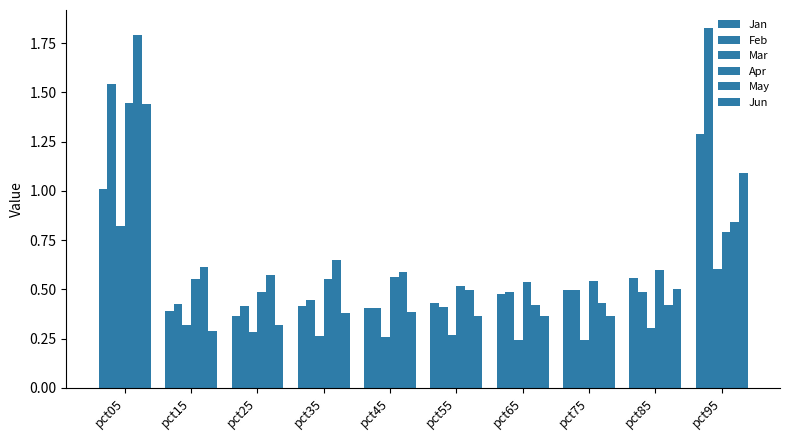

Reading left to right, transcribe all the data shown in this chart.

Jan: pct05=1.0	pct15=0.4	pct25=0.4	pct35=0.4	pct45=0.4	pct55=0.4	pct65=0.5	pct75=0.5	pct85=0.6	pct95=1.3
Feb: pct05=1.5	pct15=0.4	pct25=0.4	pct35=0.4	pct45=0.4	pct55=0.4	pct65=0.5	pct75=0.5	pct85=0.5	pct95=1.8
Mar: pct05=0.8	pct15=0.3	pct25=0.3	pct35=0.3	pct45=0.3	pct55=0.3	pct65=0.2	pct75=0.2	pct85=0.3	pct95=0.6
Apr: pct05=1.4	pct15=0.6	pct25=0.5	pct35=0.6	pct45=0.6	pct55=0.5	pct65=0.5	pct75=0.5	pct85=0.6	pct95=0.8
May: pct05=1.8	pct15=0.6	pct25=0.6	pct35=0.6	pct45=0.6	pct55=0.5	pct65=0.4	pct75=0.4	pct85=0.4	pct95=0.8
Jun: pct05=1.4	pct15=0.3	pct25=0.3	pct35=0.4	pct45=0.4	pct55=0.4	pct65=0.4	pct75=0.4	pct85=0.5	pct95=1.1